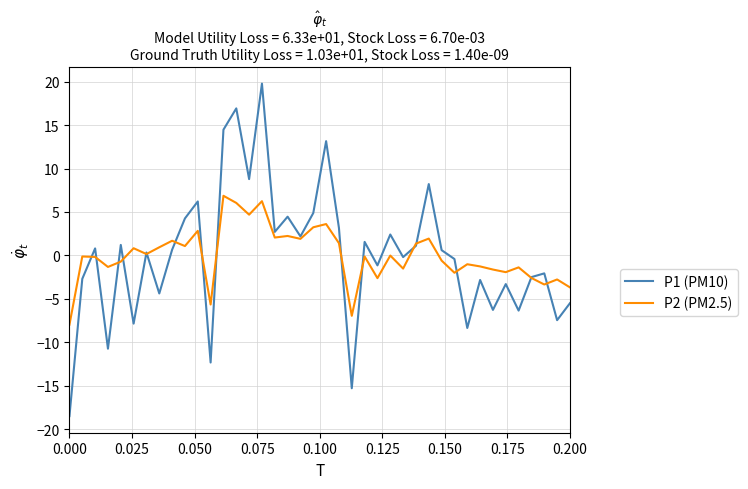

Rank the series by their maximum value, from highest to lowest.

P1 (PM10), P2 (PM2.5)